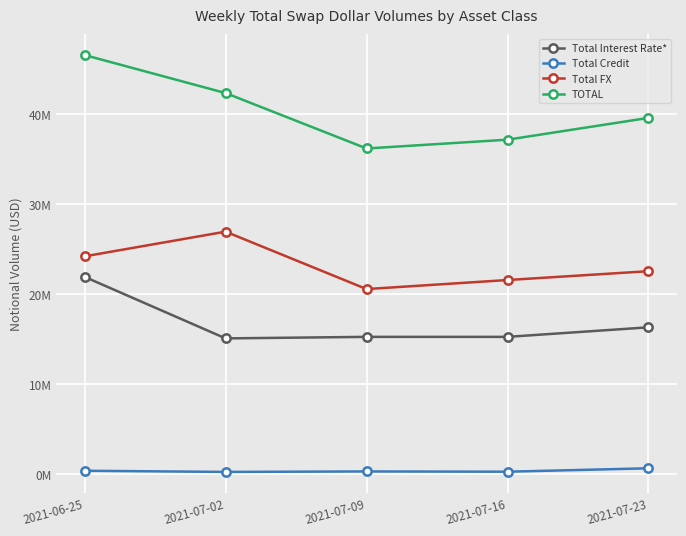

Which series has the largest total across all categories?

TOTAL